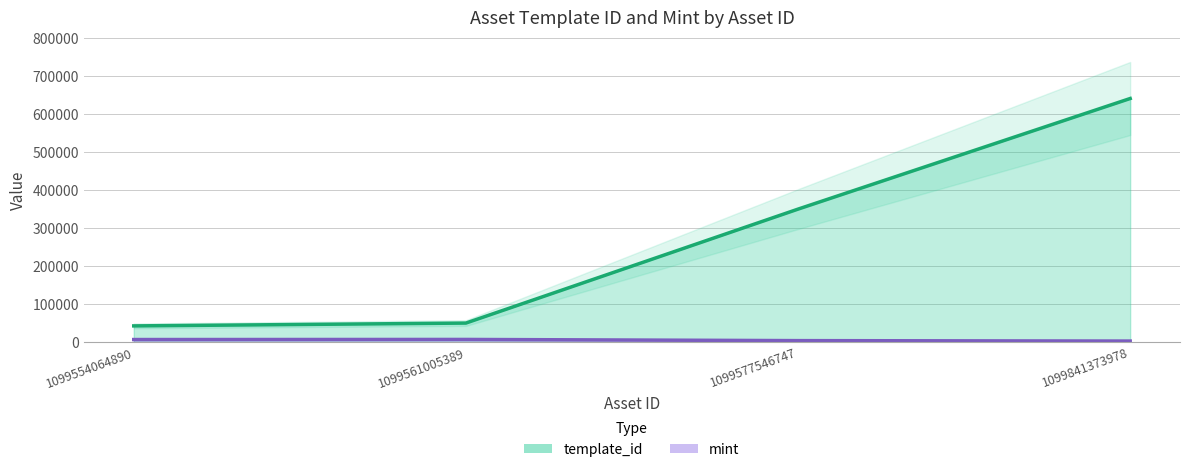

What is the difference between the template_id values at 1099577546747 and 1099554064890?

307102